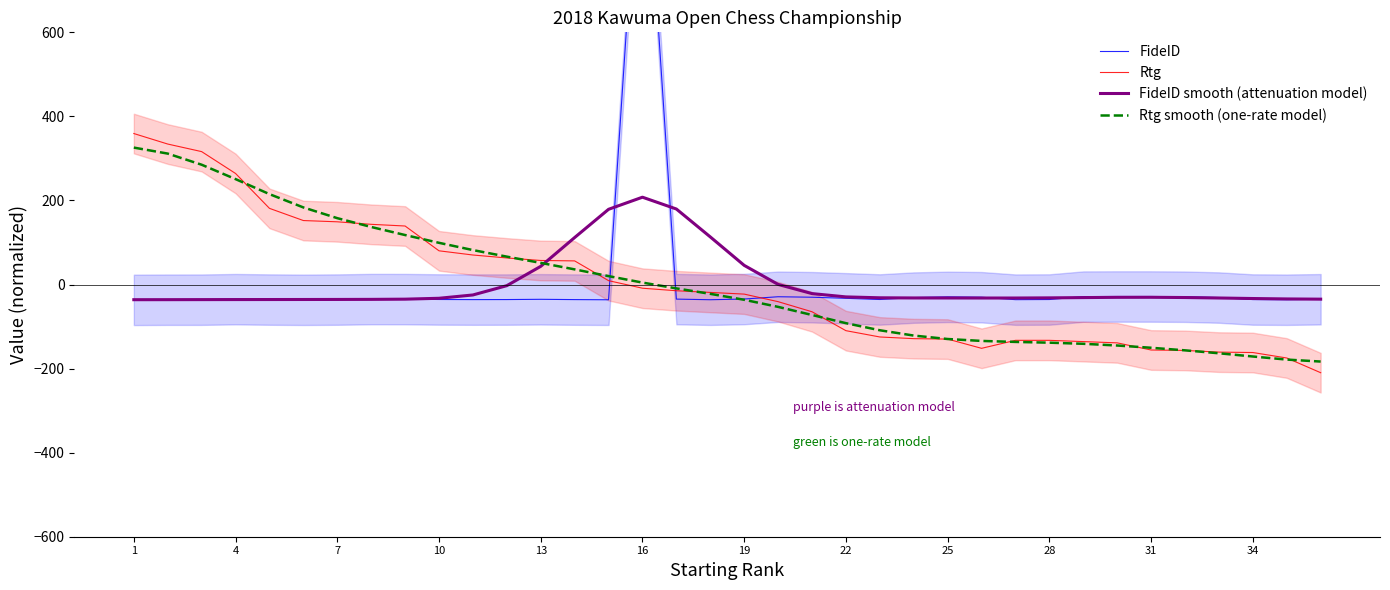

What is the lowest value of the FideID series?

-36.5